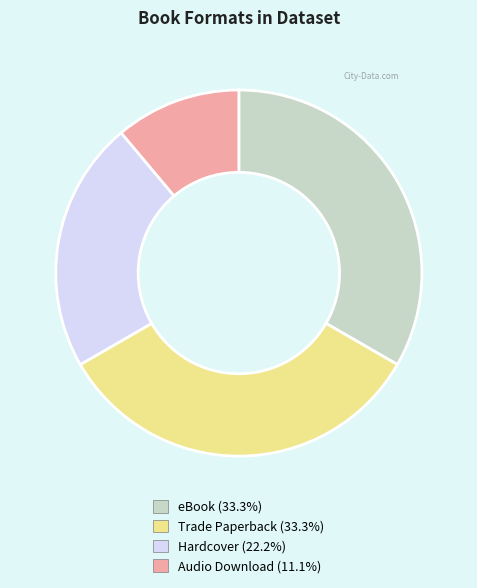

Is there a majority slice in this chart?

No